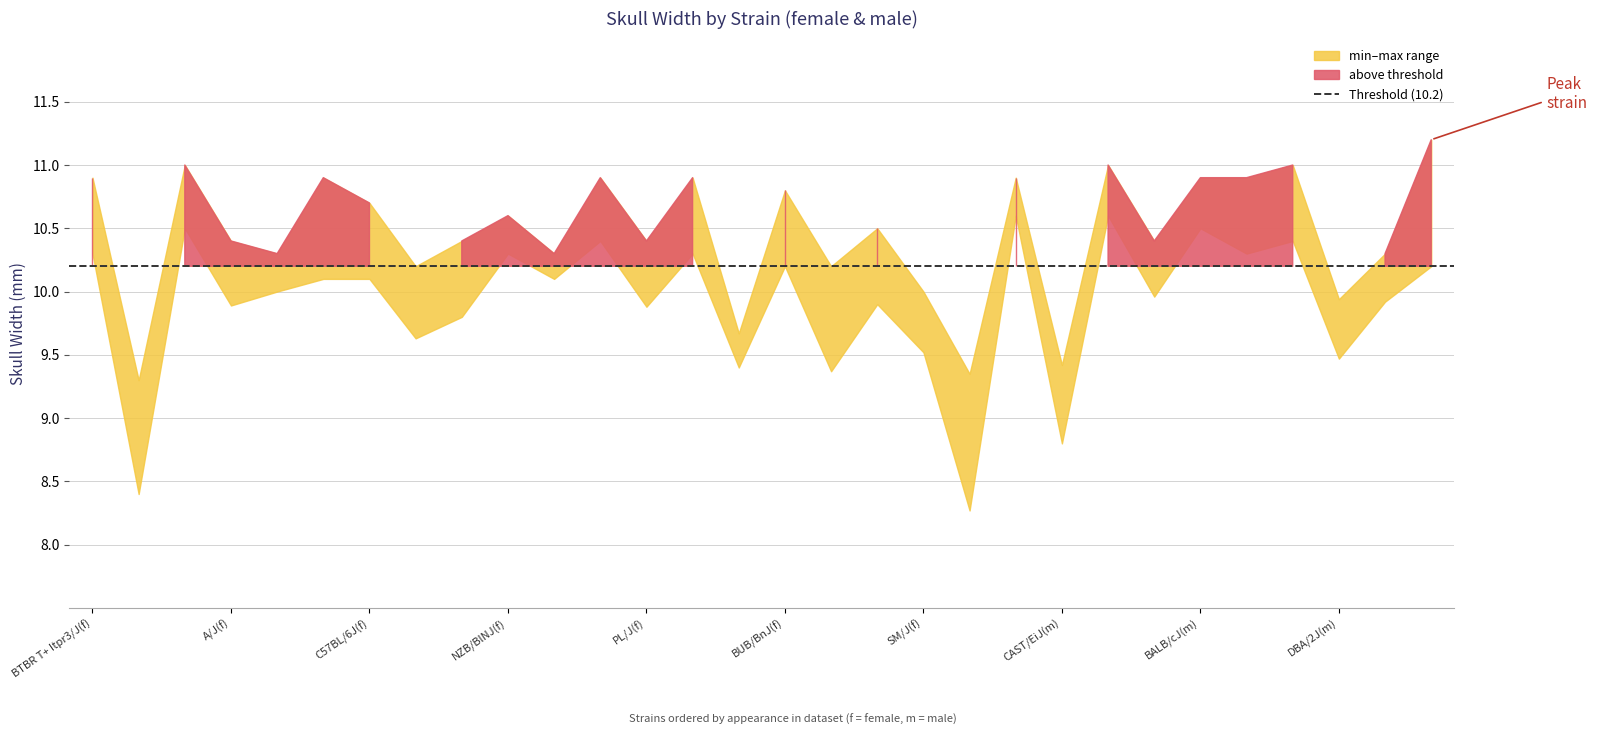

True or false: sem and maxval cross at least once.

False